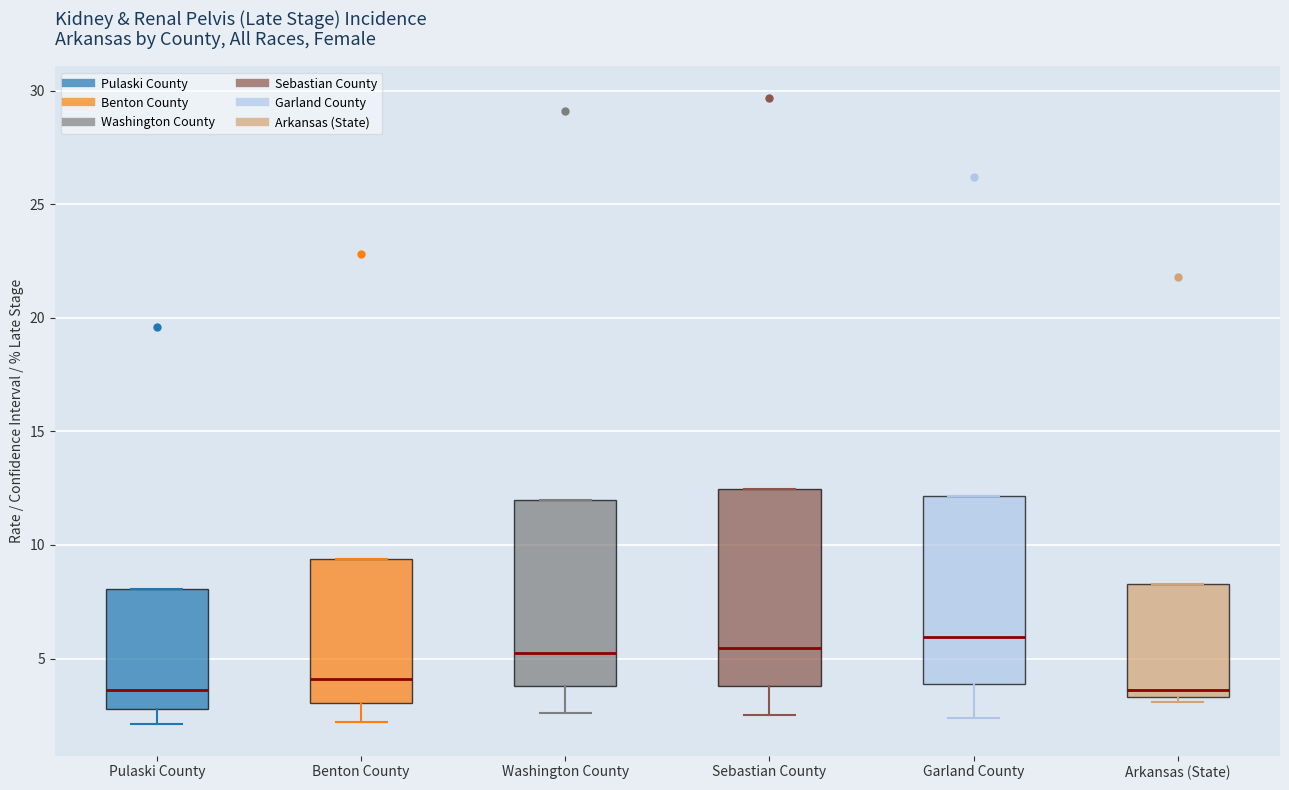

Which box's median line is the highest?

Garland County